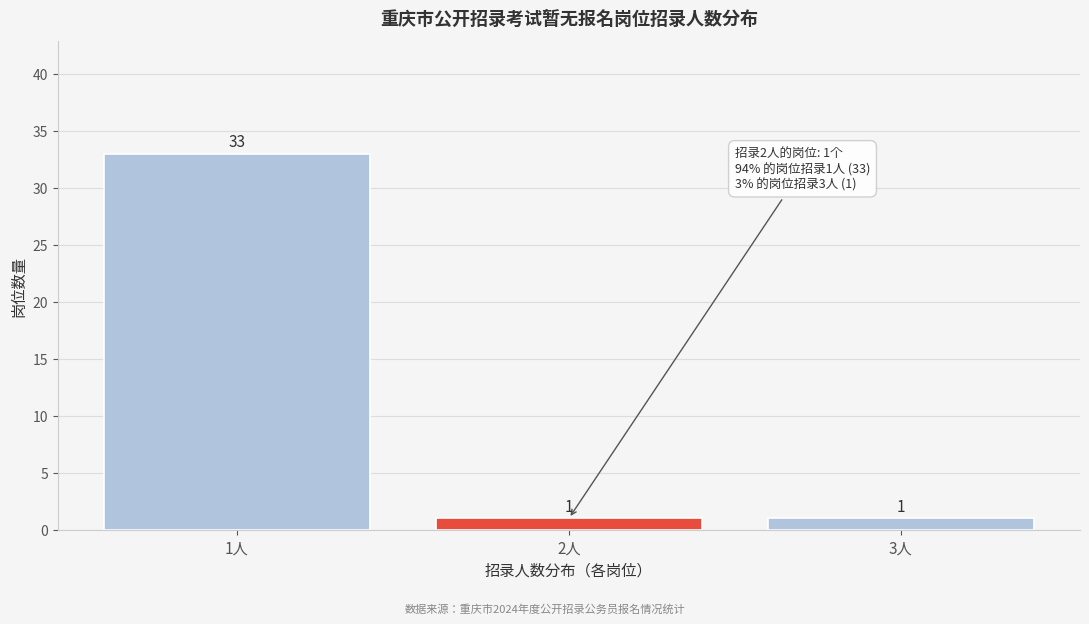

Reading right to left, list all the values displayed in this chart.

1	1	33